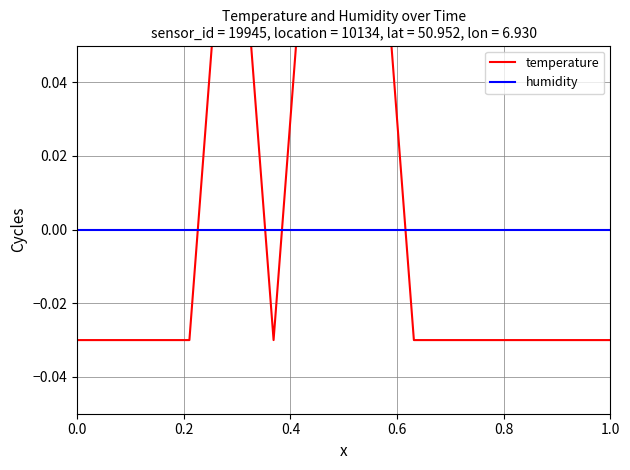

Does the chart have visible grid lines?

Yes